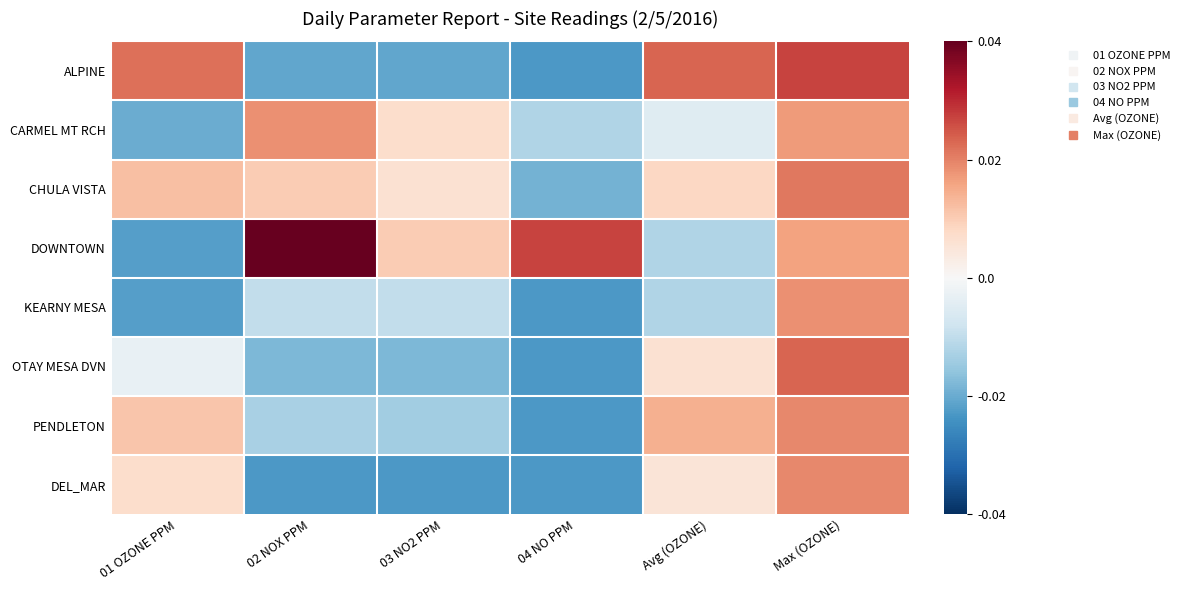

Count the number of data series in this chart.

8